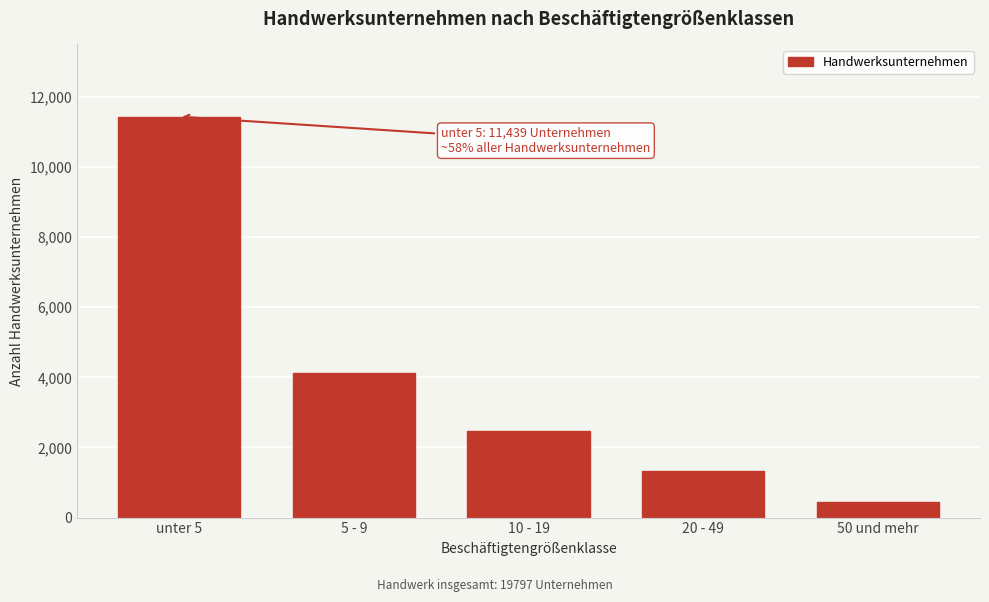

Reading right to left, what are all the values shown in this chart?

50 und mehr=455	20 - 49=1315	10 - 19=2477	5 - 9=4111	unter 5=11439